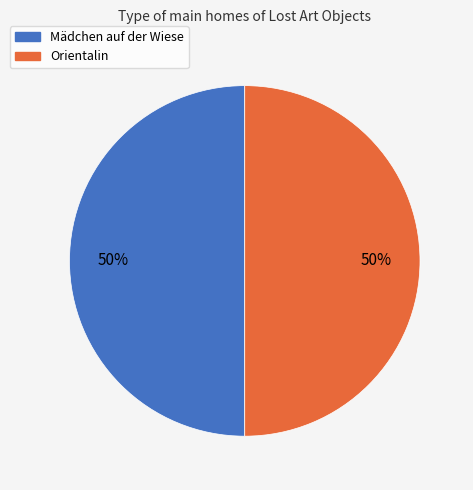

What is the ratio of the value at Mädchen auf der Wiese to the value at Orientalin?

1.0